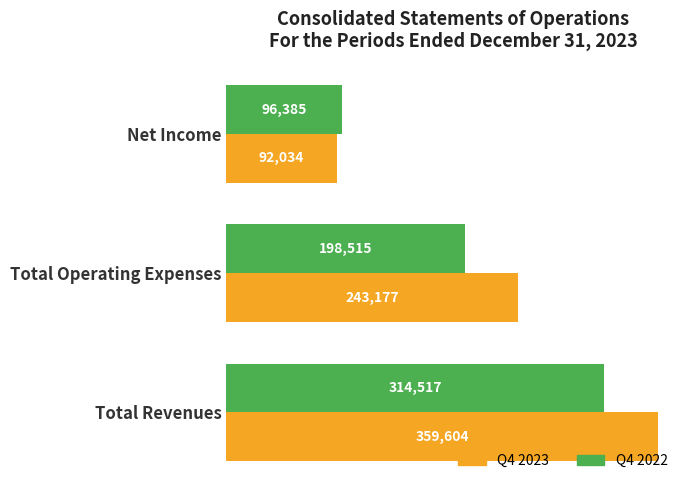

True or false: Q4 2022 has a value of 546090 at Total Revenues.

False